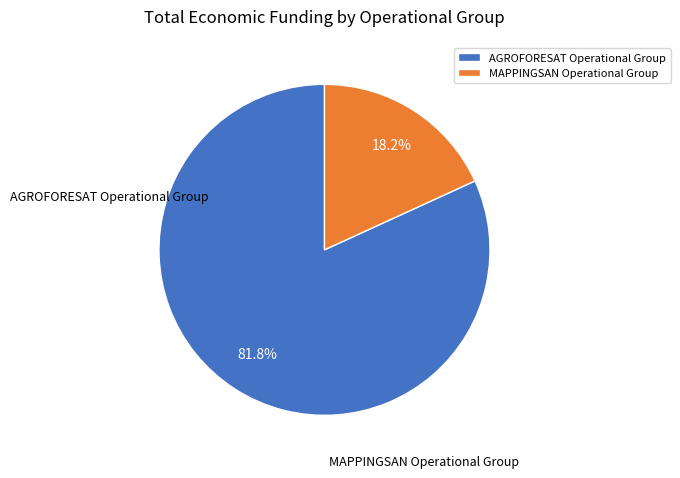

What percentage is the MAPPINGSAN Operational Group slice, to the nearest percent?

18%